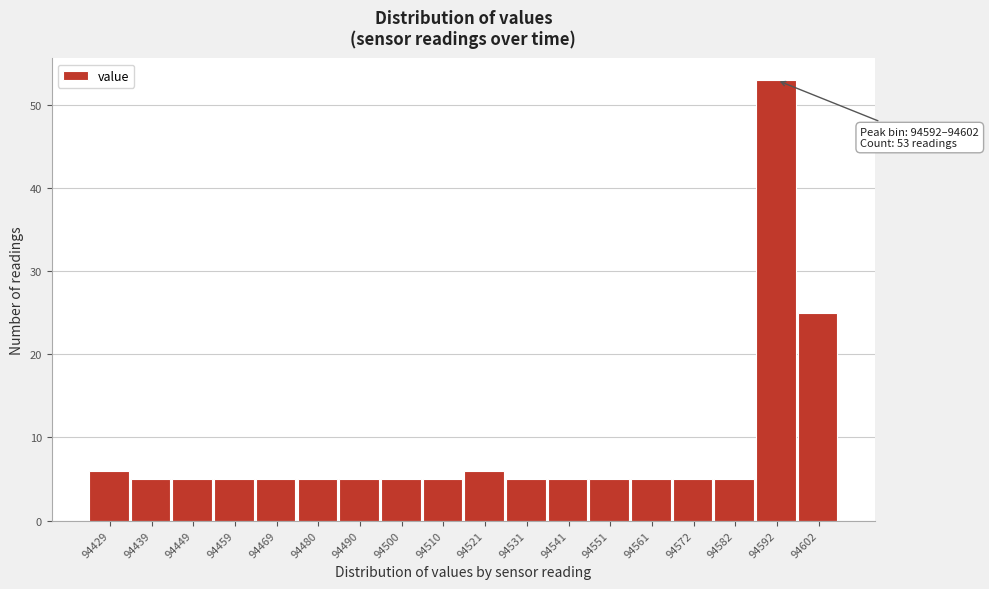

Reading left to right, list all the values displayed in this chart.

94429=6	94439=5	94449=5	94459=5	94469=5	94480=5	94490=5	94500=5	94510=5	94521=6	94531=5	94541=5	94551=5	94561=5	94572=5	94582=5	94592=53	94602=25